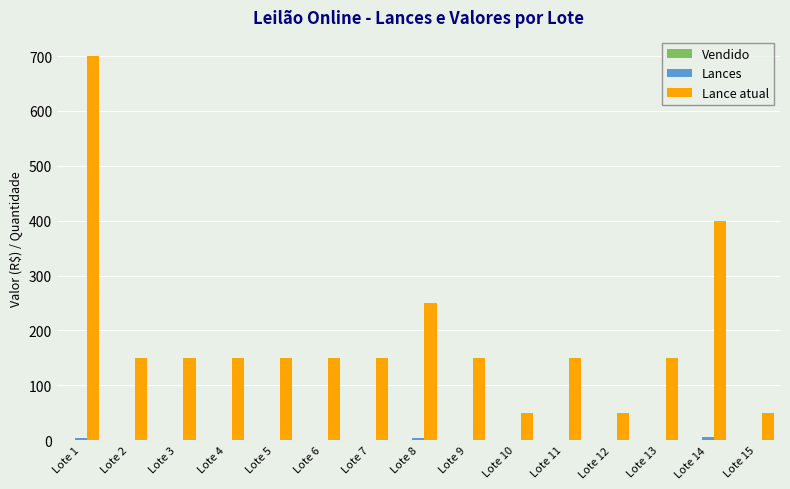

Between Lote 3 and Lote 14, which series saw the biggest shift?

Lance atual